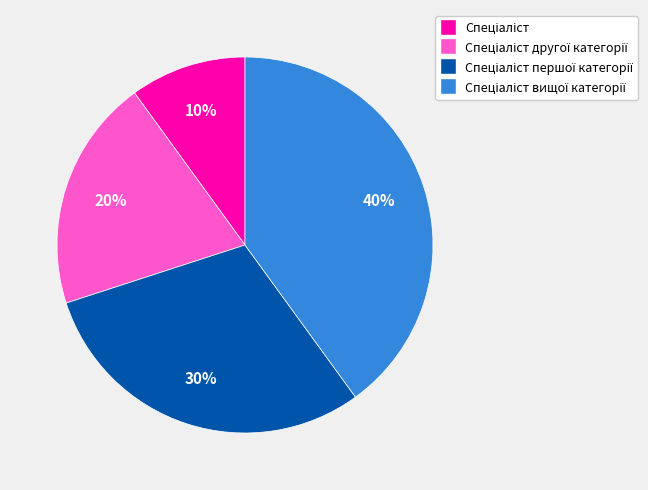

Is there any slice that represents more than half of the pie?

No